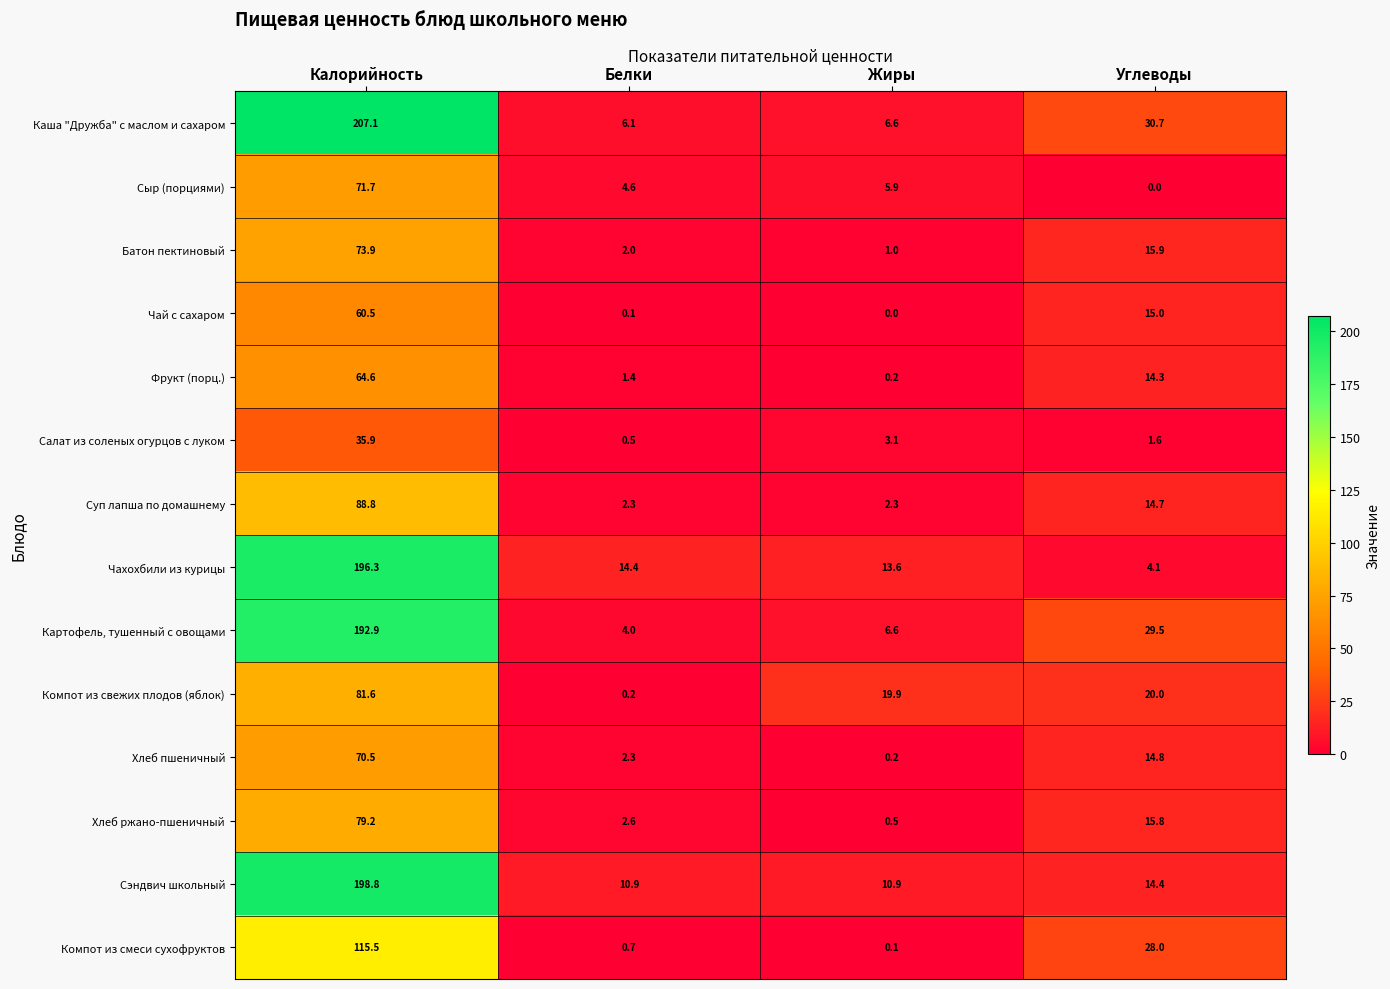

Rank the series by their maximum value, from lowest to highest.

Салат из соленых огурцов с луком, Чай с сахаром, Фрукт (порц.), Хлеб пшеничный, Сыр (порциями), Батон пектиновый, Хлеб ржано-пшеничный, Компот из свежих плодов (яблок), Суп лапша по домашнему, Компот из смеси сухофруктов, Картофель, тушенный с овощами, Чахохбили из курицы, Сэндвич школьный, Каша "Дружба" с маслом и сахаром